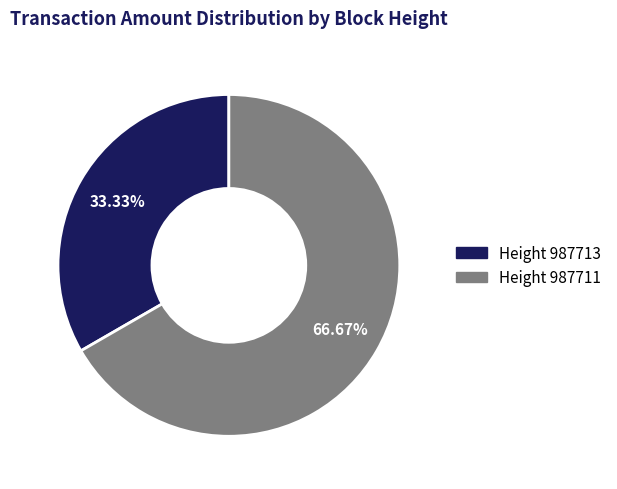

Is there a majority slice in this chart?

Yes